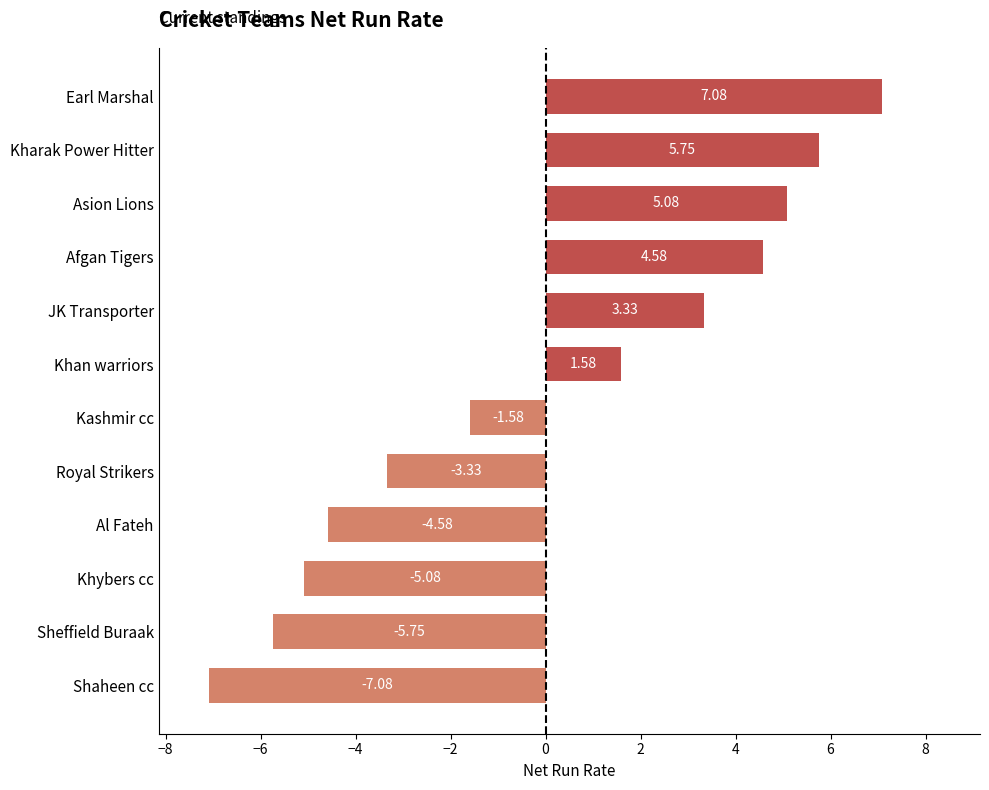

At which label is the value closest to 0?

Kashmir cc